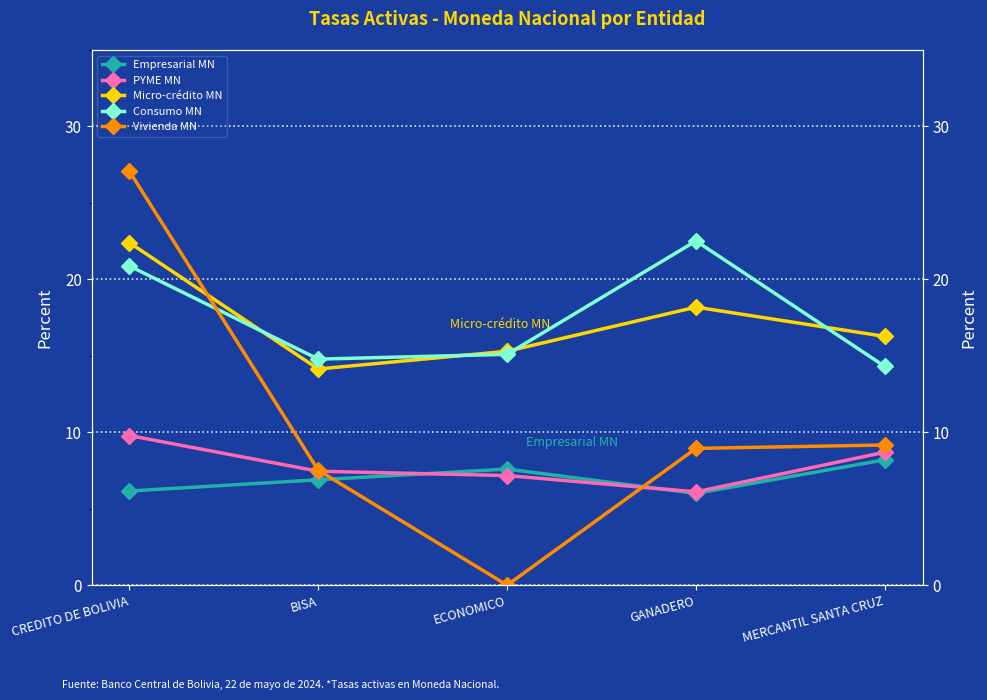

Which series ends up on top after the final intersection of Vivienda MN and Empresarial MN?

Vivienda MN